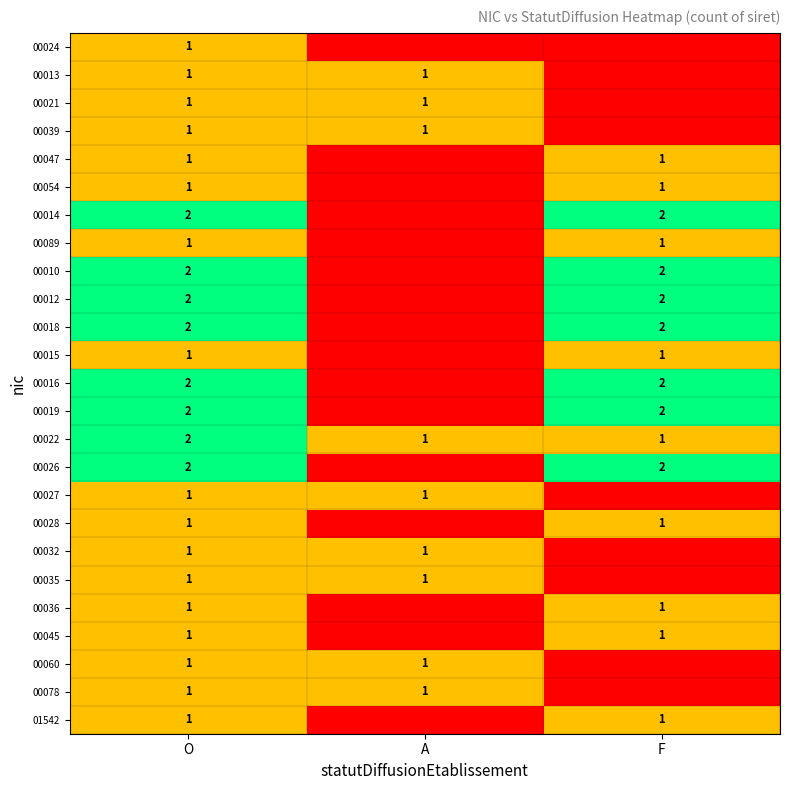

At which category is the sum across all series the highest?

O